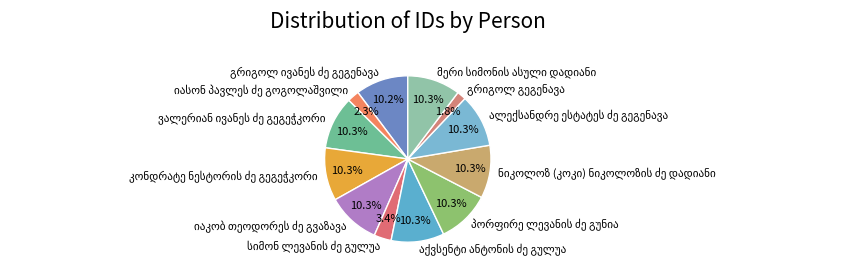

Count the number of slices in the pie.

12